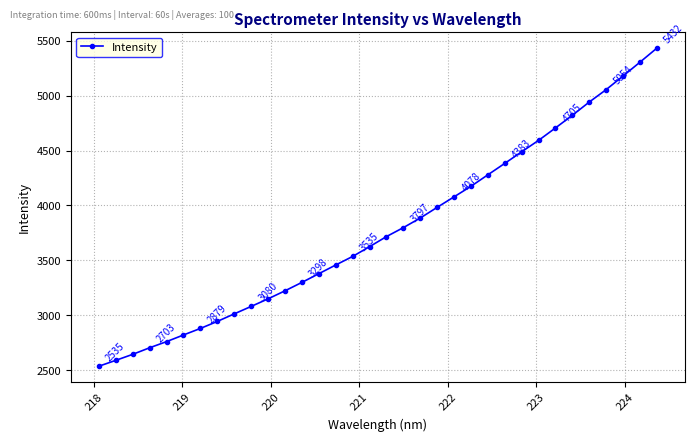

What is the value of the 21st point from the left?

3982.1